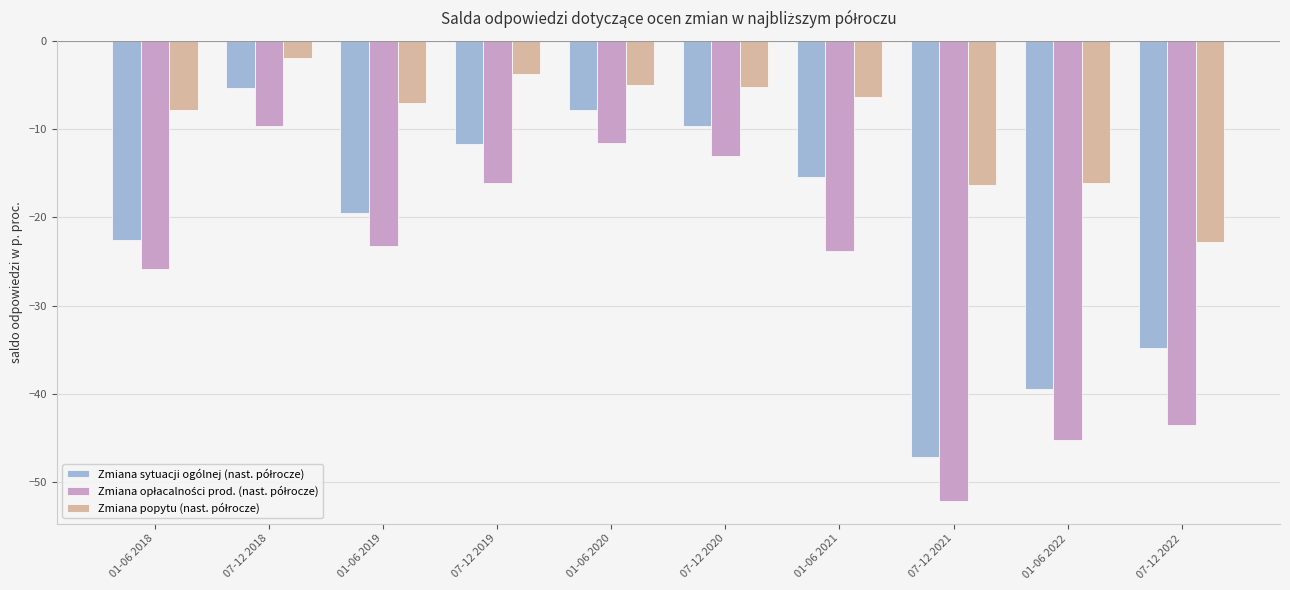

What is the spread (max minus min) of values at 01-06 2020?

6.6